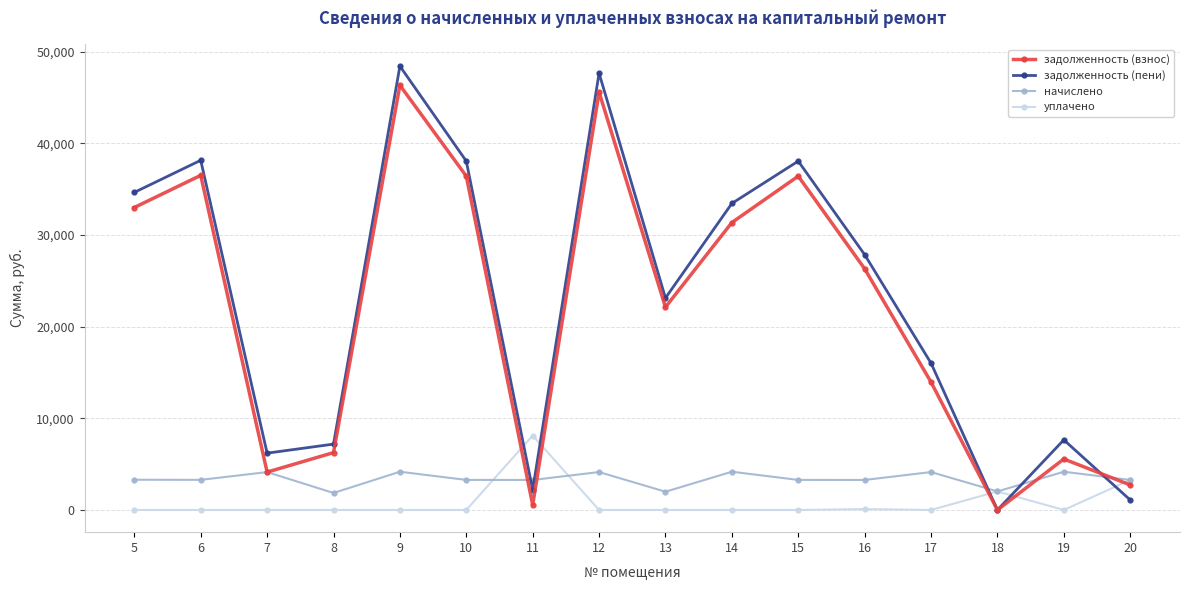

Is it true that начислено equals 7305.7 at 9?

False